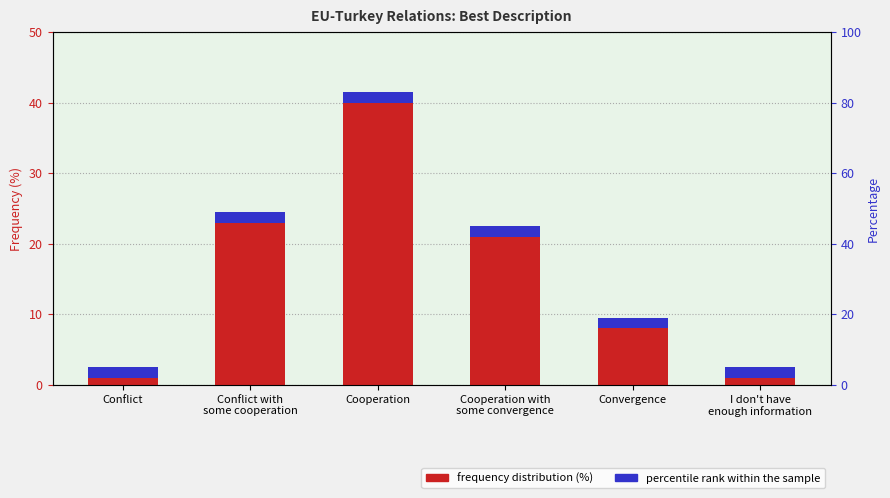

How many data points are above 22?

2